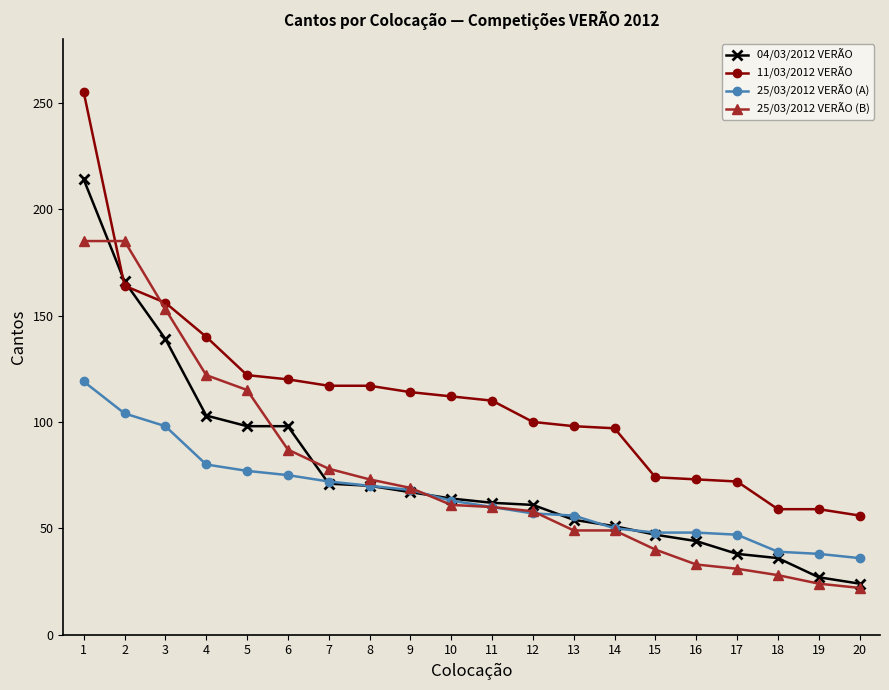

Where is 25/03/2012 VERÃO (B) nearest to the value 103?

5